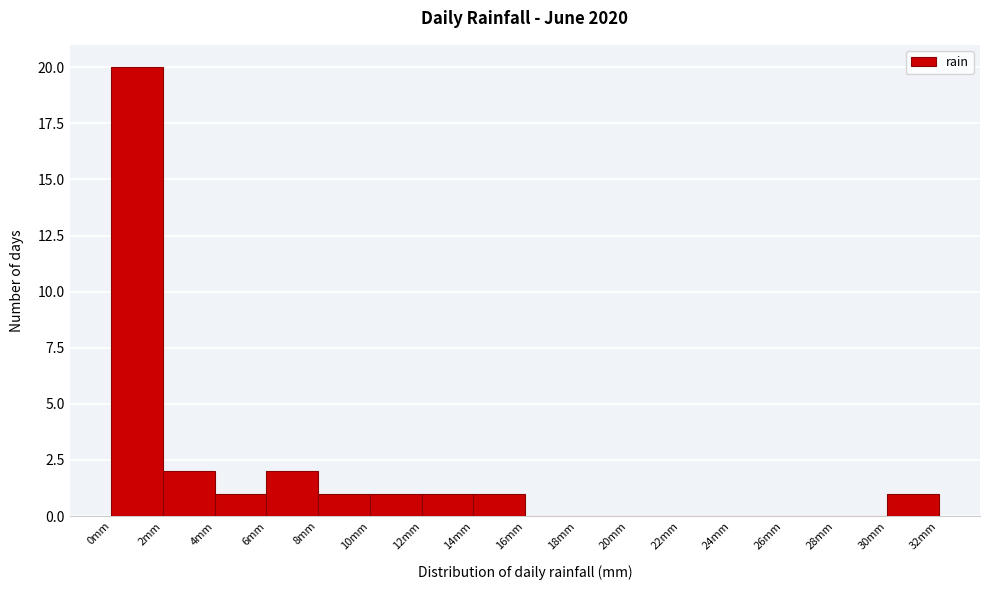

Reading left to right, list every bar in this chart as the range it spans on the x-axis followed by its height. The values are not printed on the chart, so give them approximately, as read against the axis.

0 to 2: 20
2 to 4: 2
4 to 6: 1
6 to 8: 2
8 to 10: 1
10 to 12: 1
12 to 14: 1
14 to 16: 1
16 to 18: 0
18 to 20: 0
20 to 22: 0
22 to 24: 0
24 to 26: 0
26 to 28: 0
28 to 30: 0
30 to 32: 1